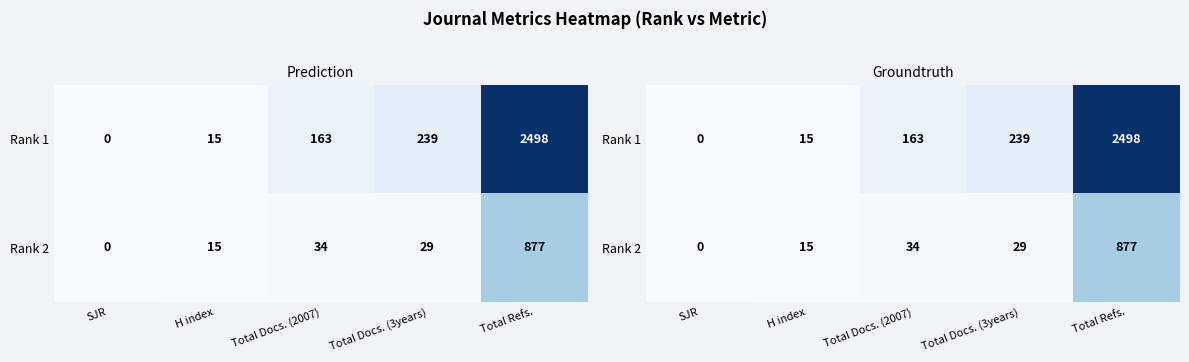

Count the number of categories in the chart.

5